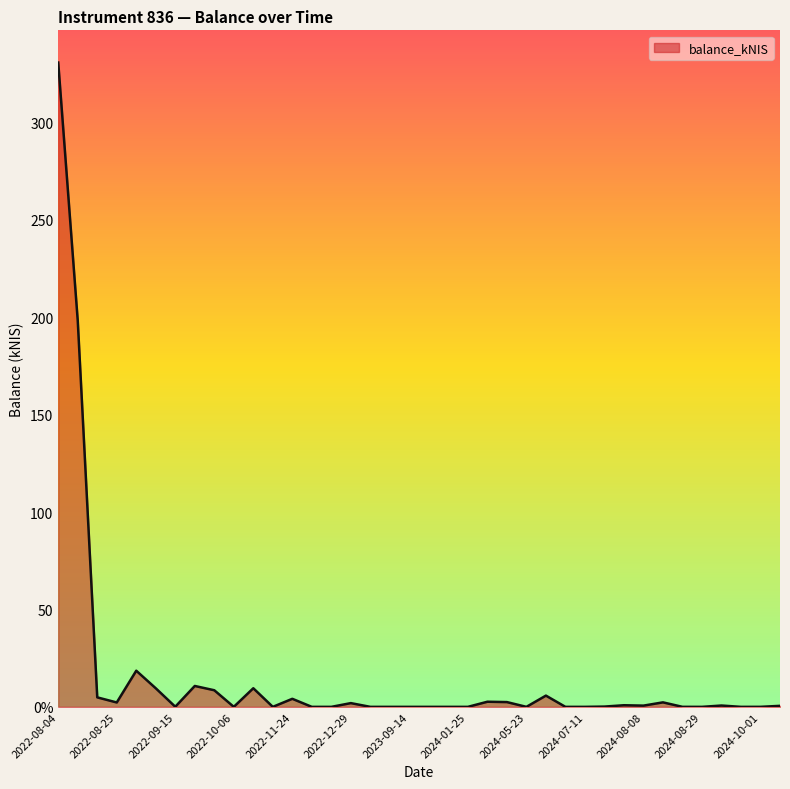

At which category does the chart reach its minimum across all series?

2022-10-06